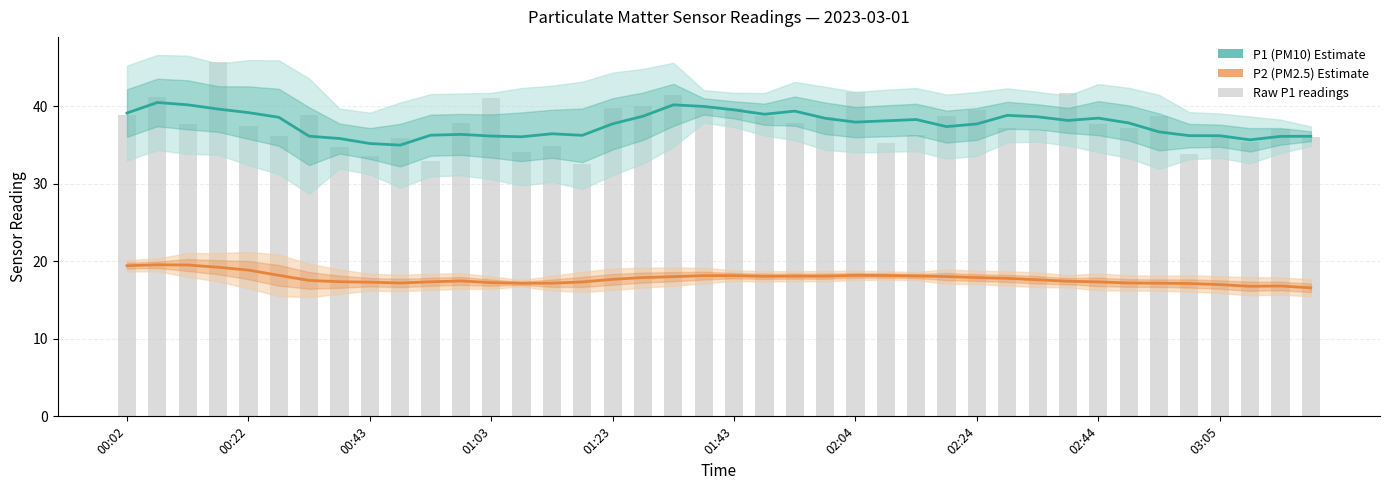

Which series has the largest total across all categories?

P1 (PM10)